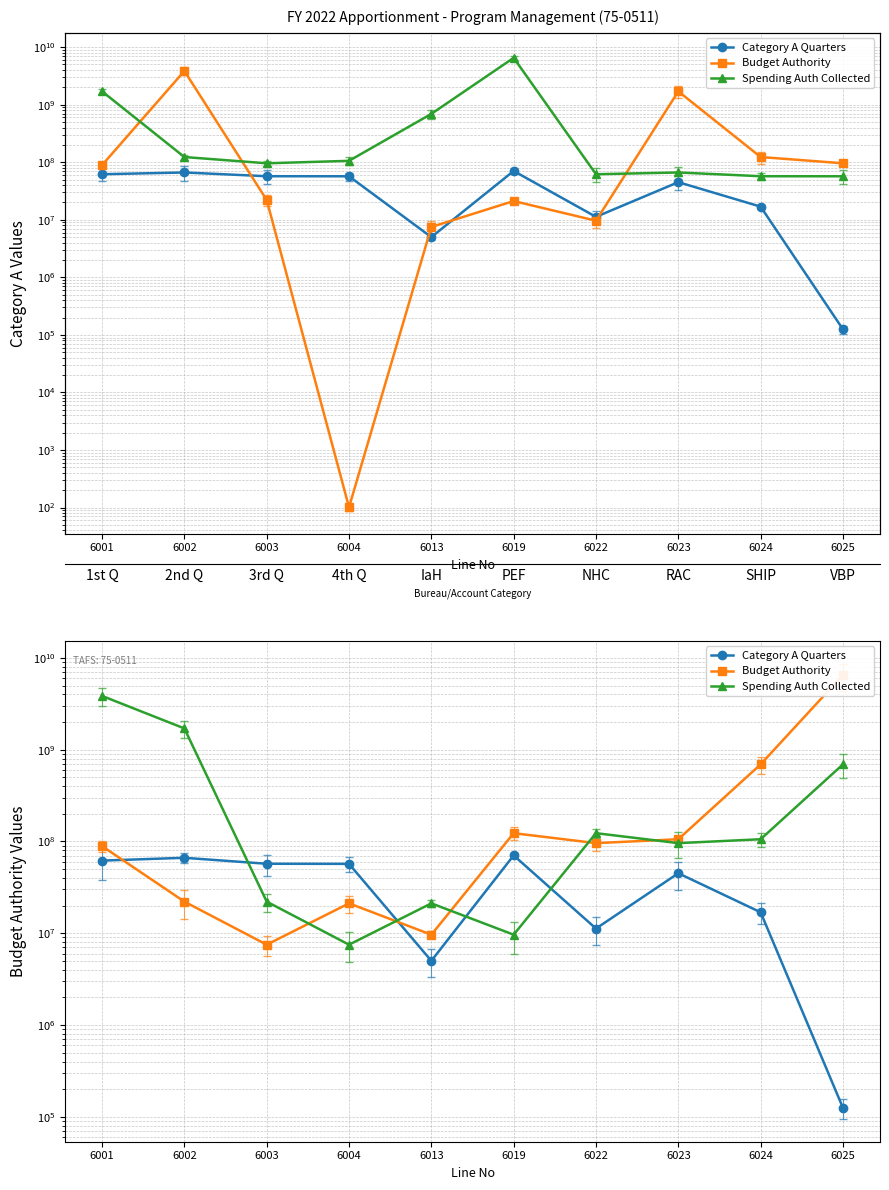

Between 6022 and 6024, which series saw the biggest shift?

Budget Authority